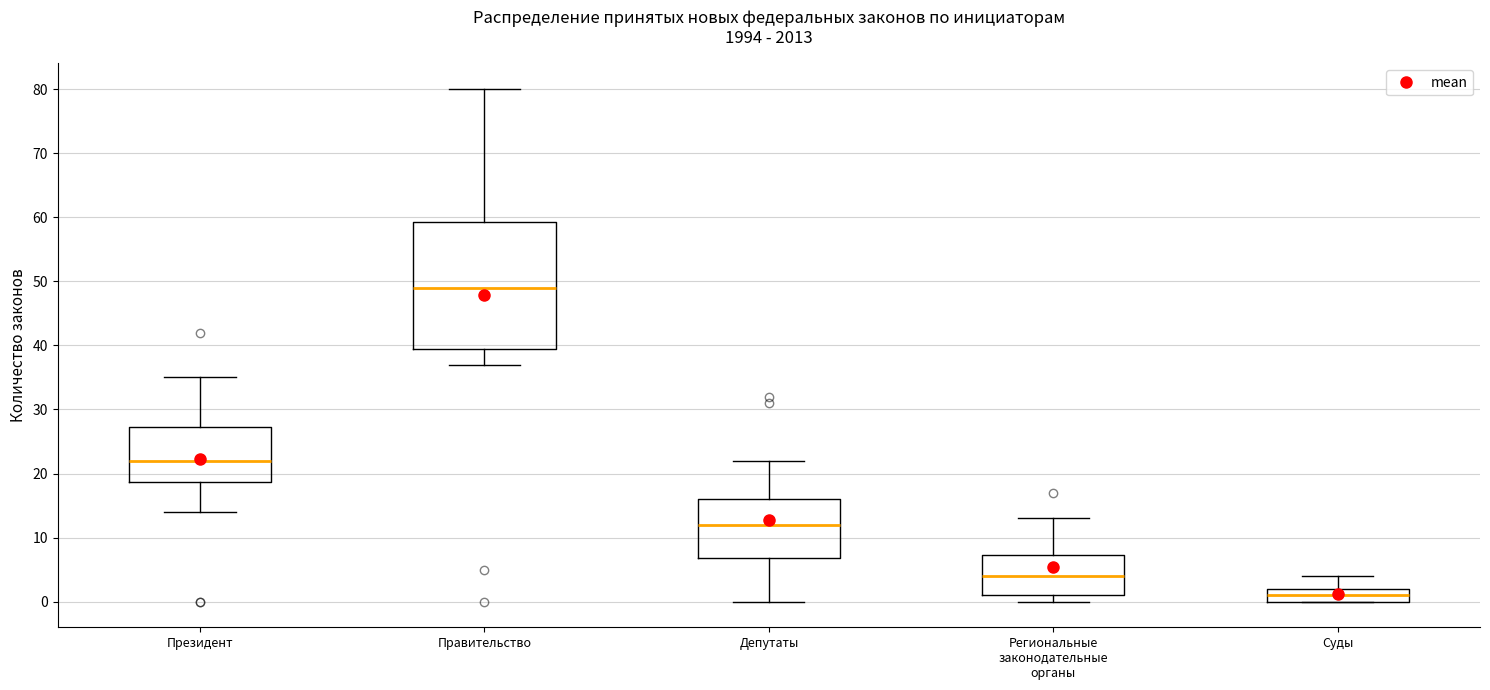

Reading left to right, transcribe this box plot: for each box, give where its median line is, the range the box spans, and where its two whiskers end, as read against the y-axis. The values are not printed on the chart, so give them approximately, as read against the axis.

Президент: median 22, box 19 to 27, whiskers 14 to 35
Правительство: median 49, box 40 to 59, whiskers 37 to 80
Депутаты: median 12, box 7 to 16, whiskers 0 to 22
Региональные законодательные органы: median 4, box 1 to 7, whiskers 0 to 13
Суды: median 1, box 0 to 2, whiskers 0 to 4